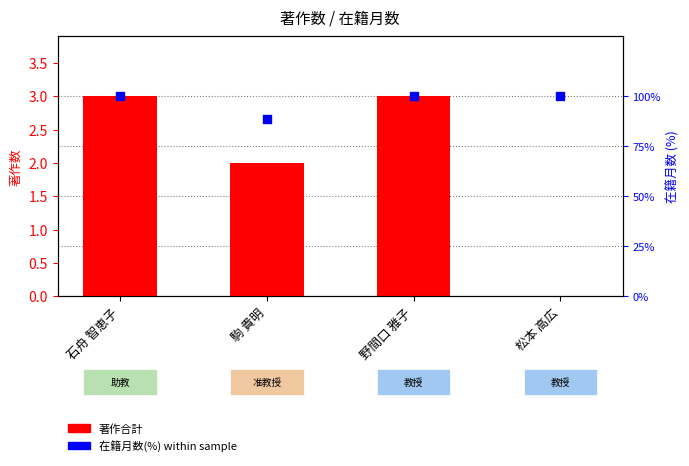

What are all the series names shown in the legend?

著作合計, 在籍月数(%) within sample